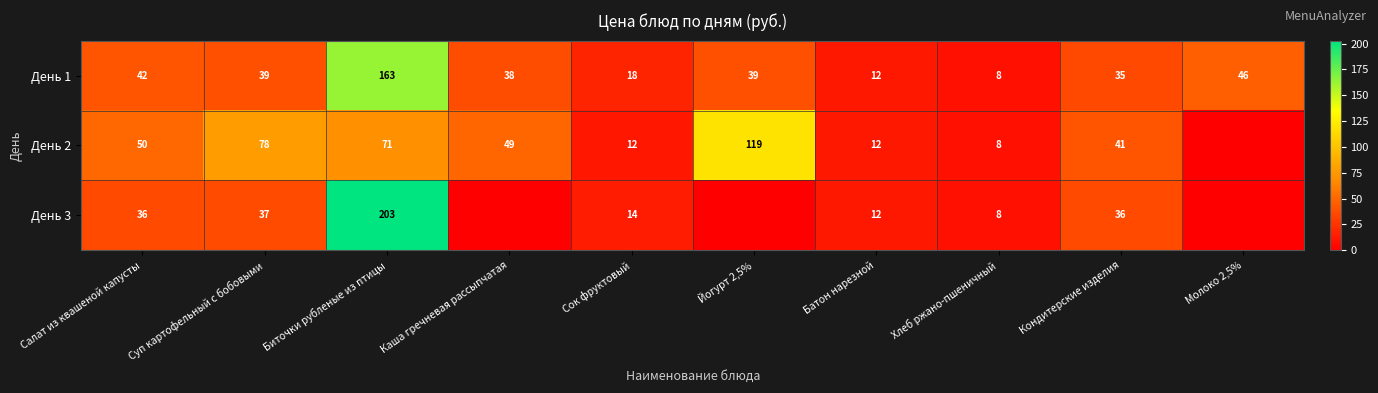

The value of День 2 at Каша гречневая рассыпчатая is 24.6. True or false?

False